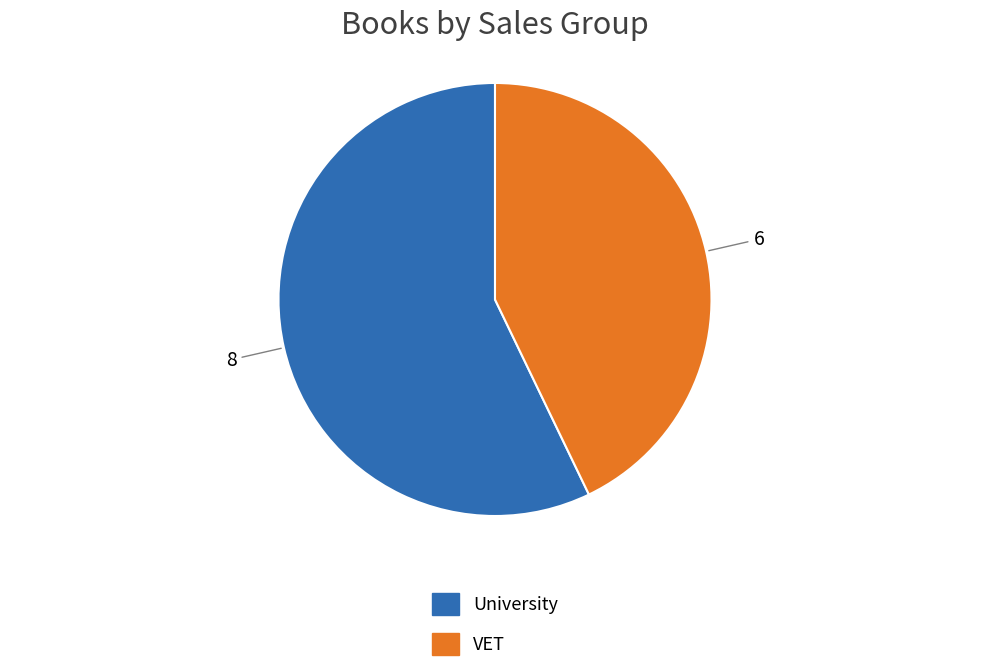

Combined, do University and VET account for over 50%?

Yes